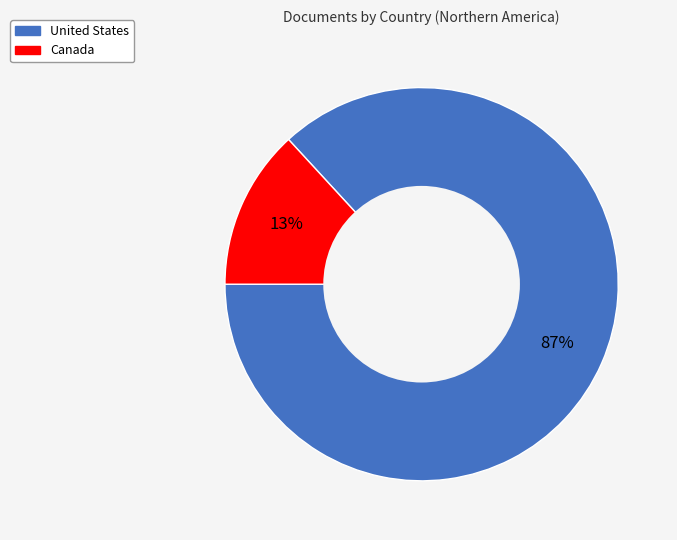

Is there any slice that represents more than half of the pie?

Yes